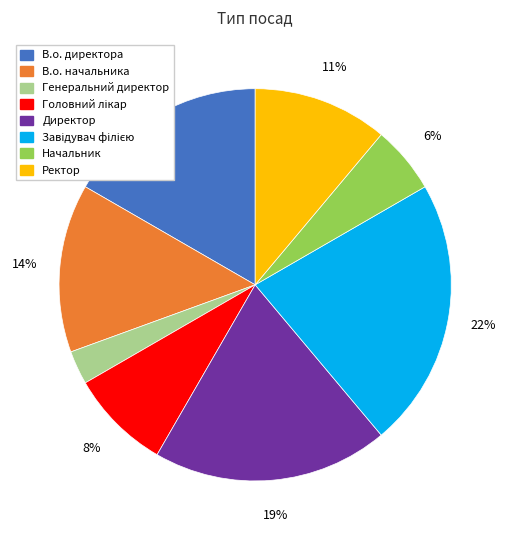

Combined, do Директор and В.о. начальника account for over 50%?

No